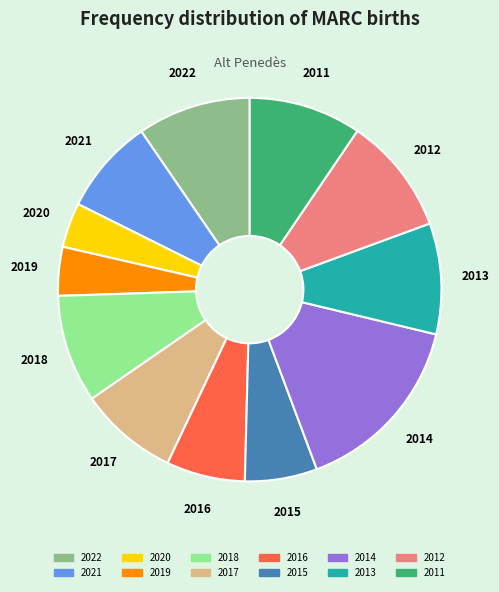

Is 2013 the majority of the pie?

No